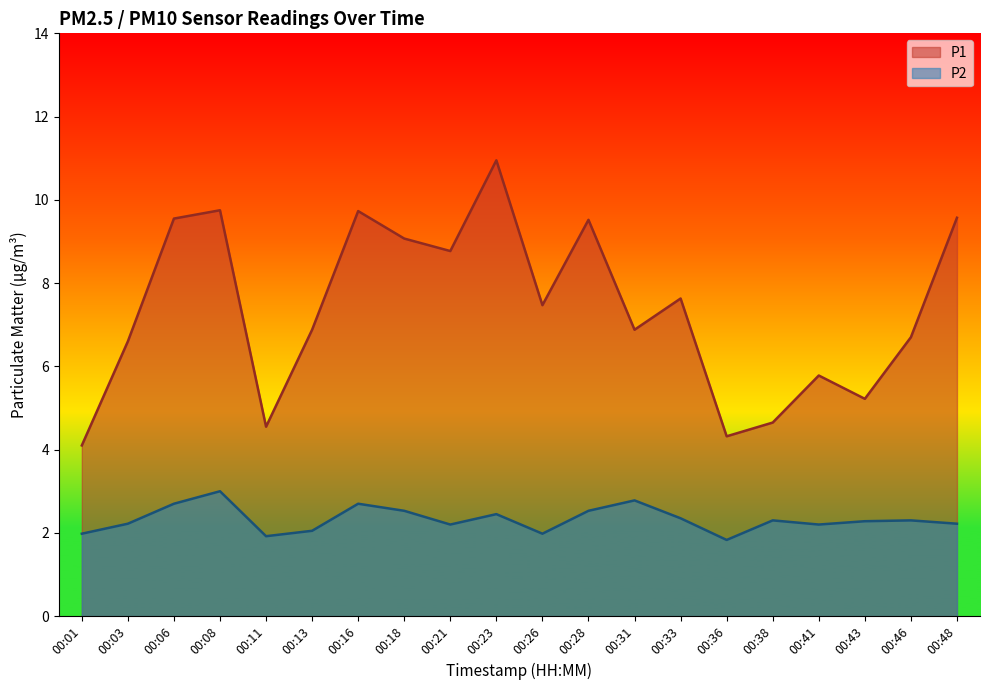

Rank the series by their maximum value, from lowest to highest.

P2, P1